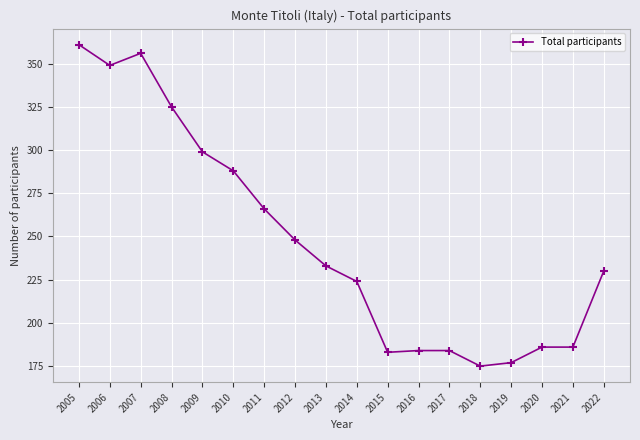

How many data points are less than 233?

9